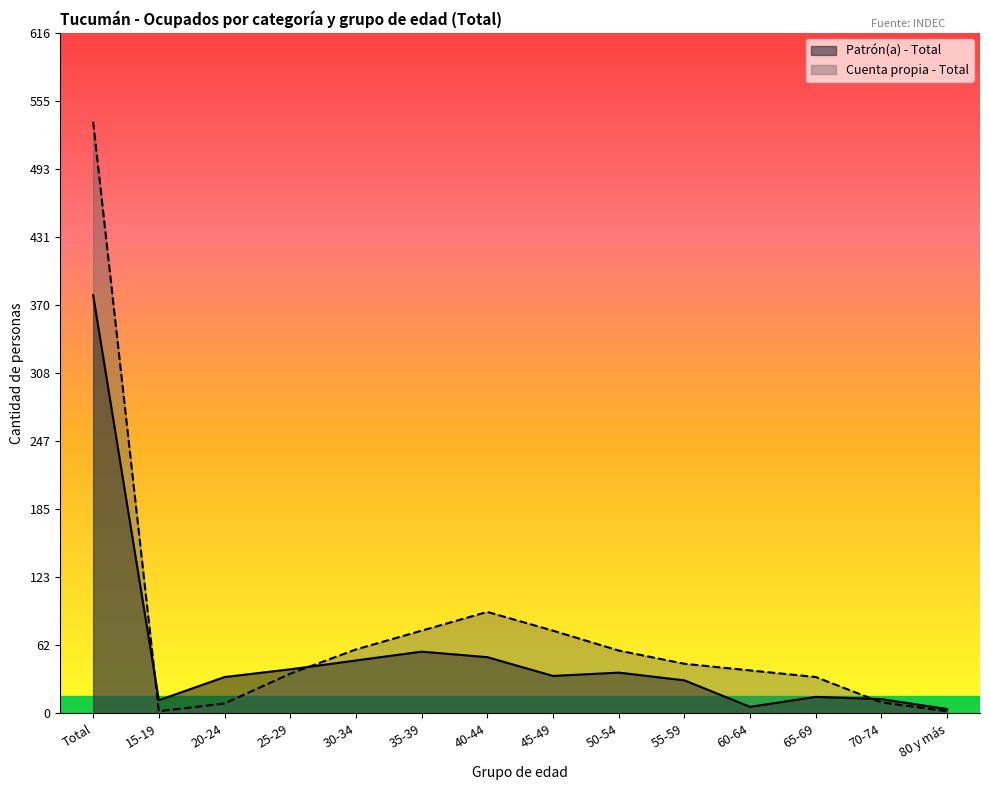

What is the sum of all Cuenta propia - Total values?

1069